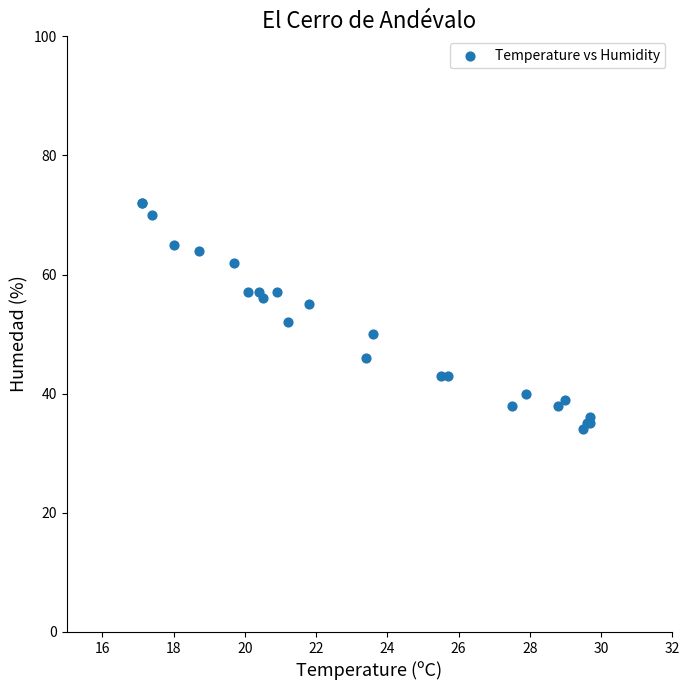

What Y value in the scatter plot is closest to 53?

52